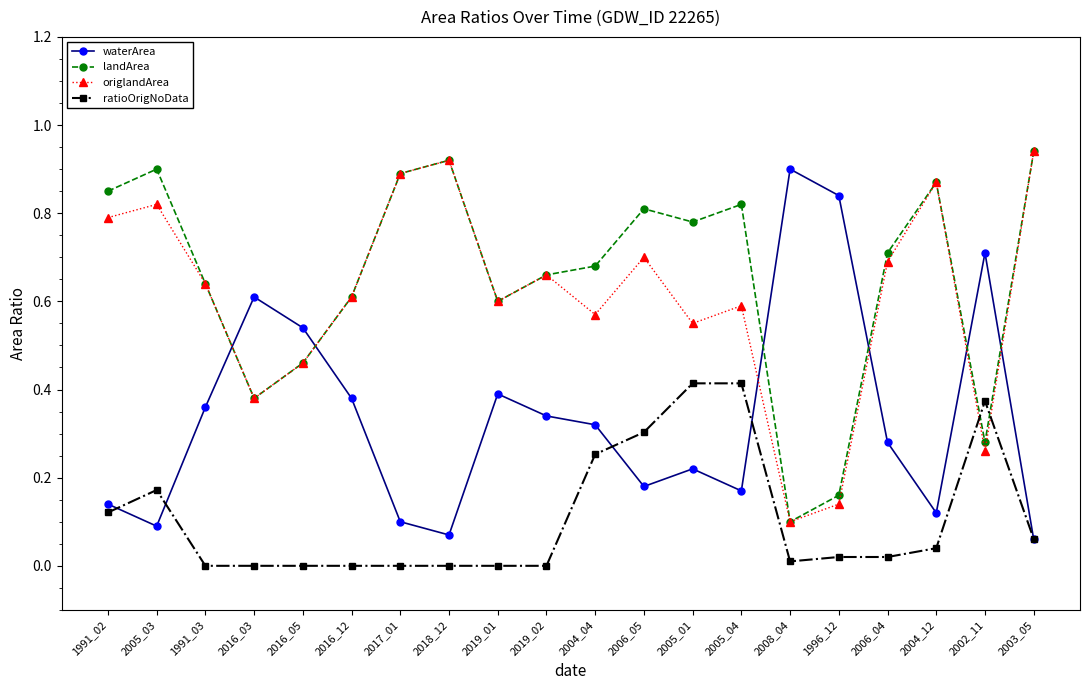

At which category does ratioOrigNoData reach its first local peak?

2005_03